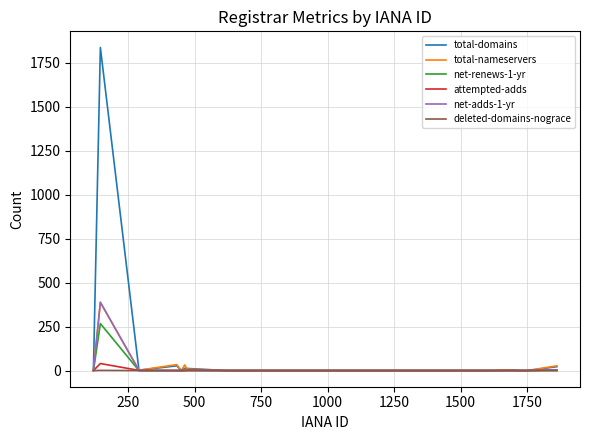

Which series has the largest total across all categories?

total-domains